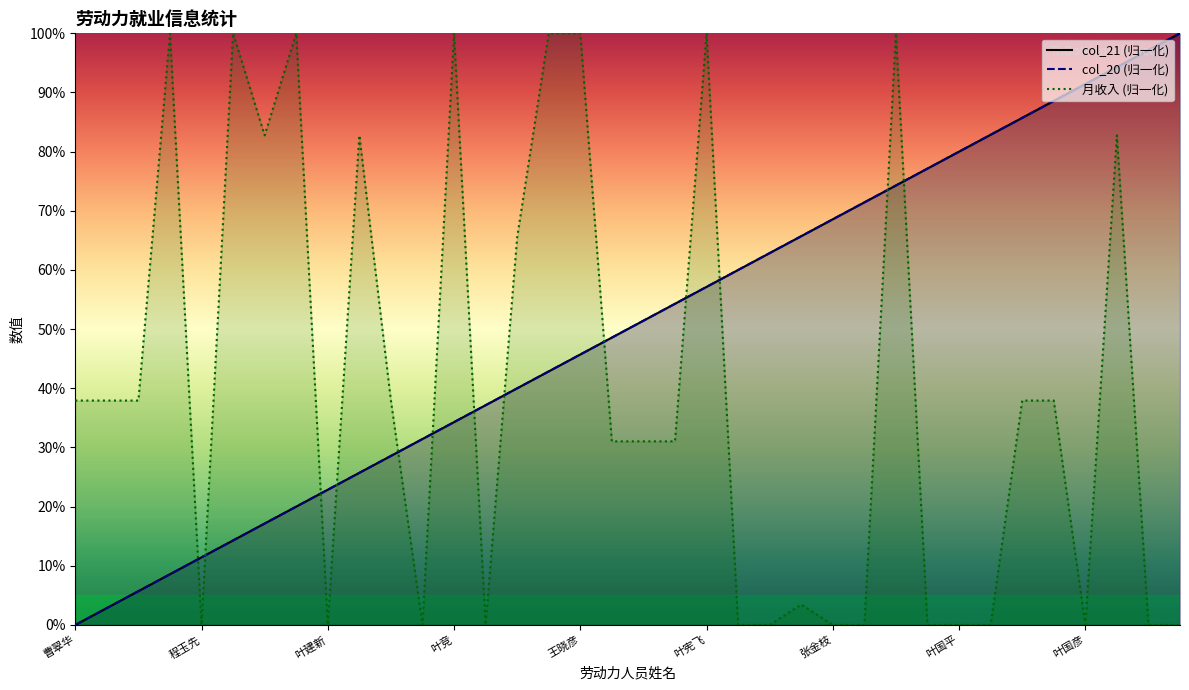

At which category is the sum across all series the highest?

叶恒